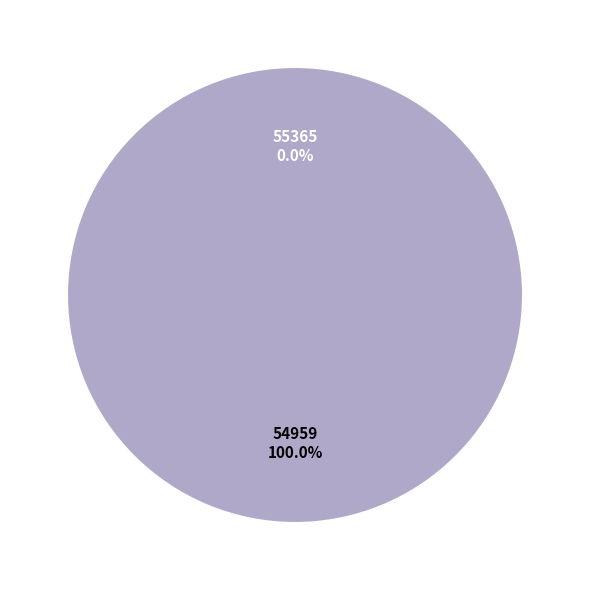

Rank the categories by value from lowest to highest.

55365, 54959